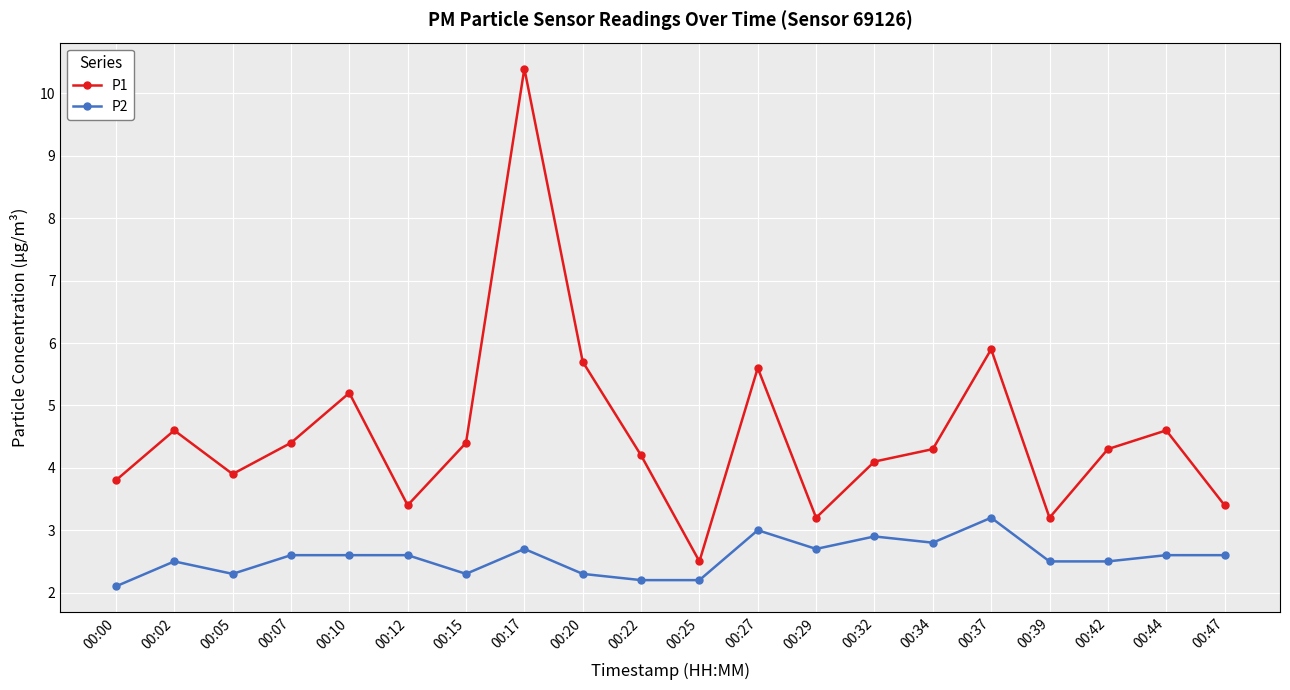

Rank the series by their average value, from lowest to highest.

P2, P1